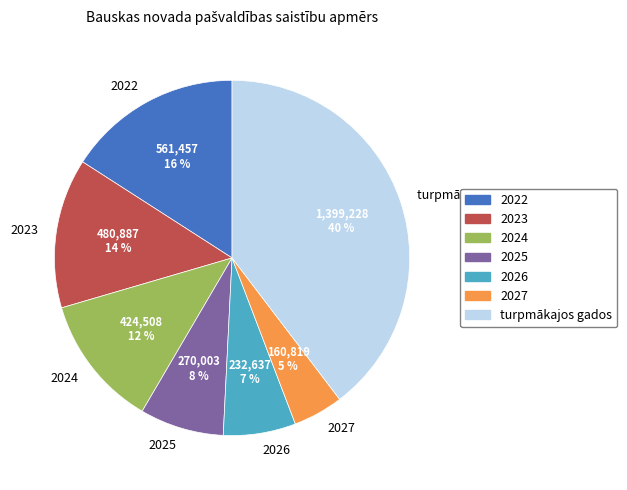

To the nearest percent, what percentage of the pie is 2024?

12%